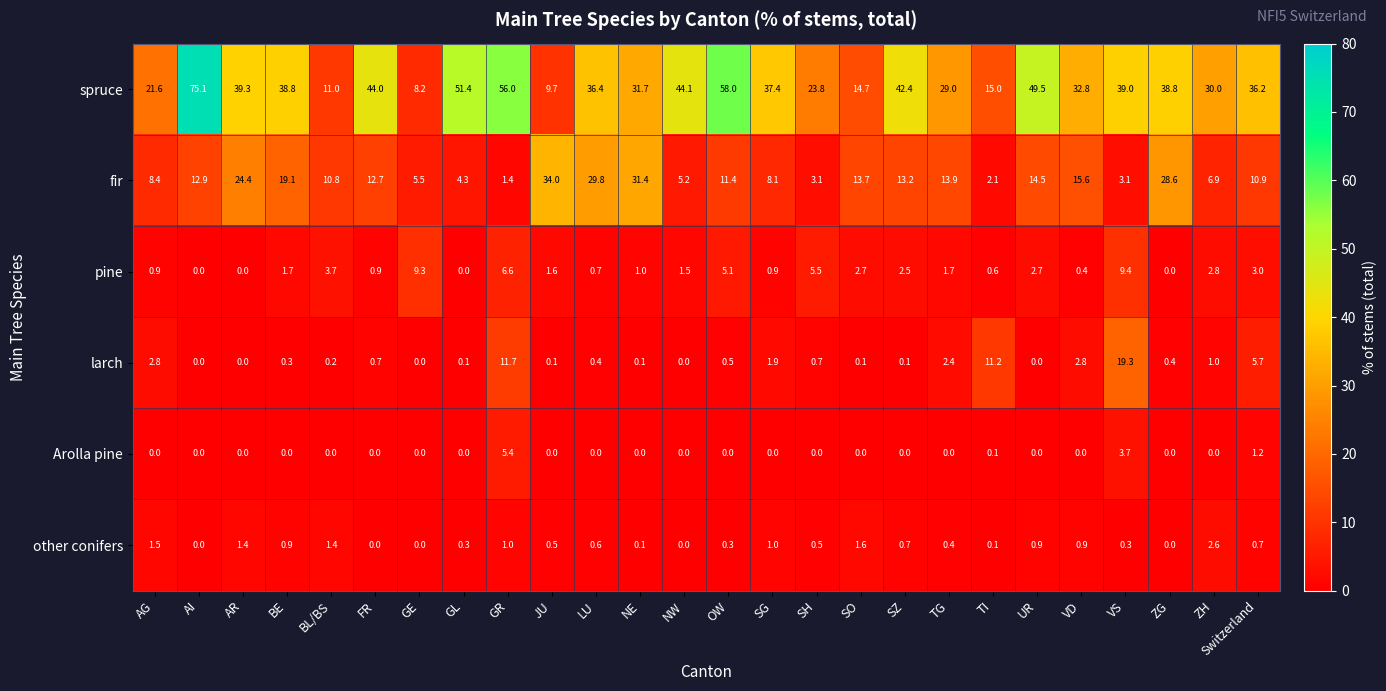

At which label does larch reach its peak?

VS